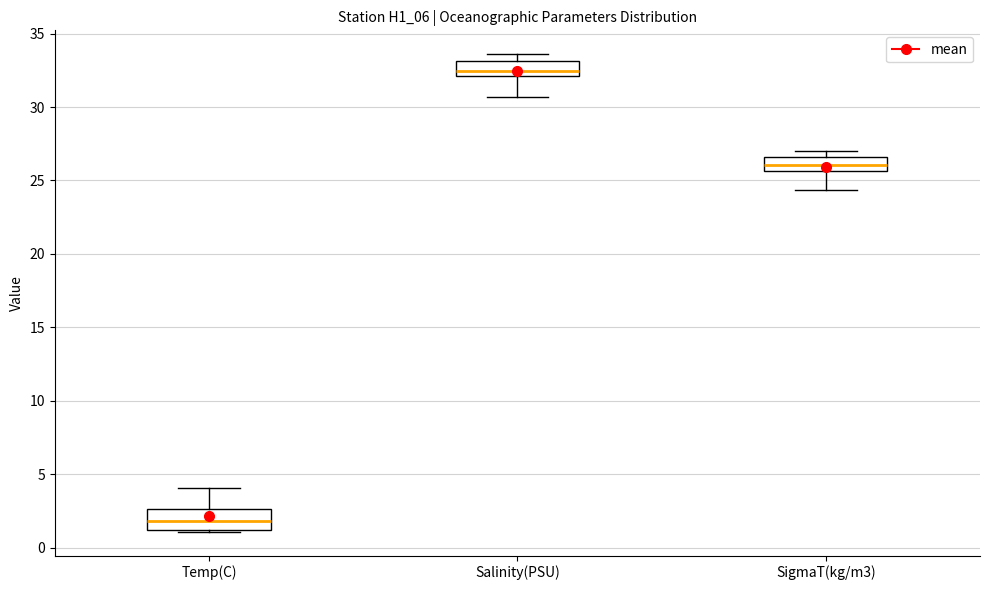

Where does the median line of the box for Temp(C) sit on the y-axis? The values are not printed on the chart, so give them approximately, as read against the axis.

2.0